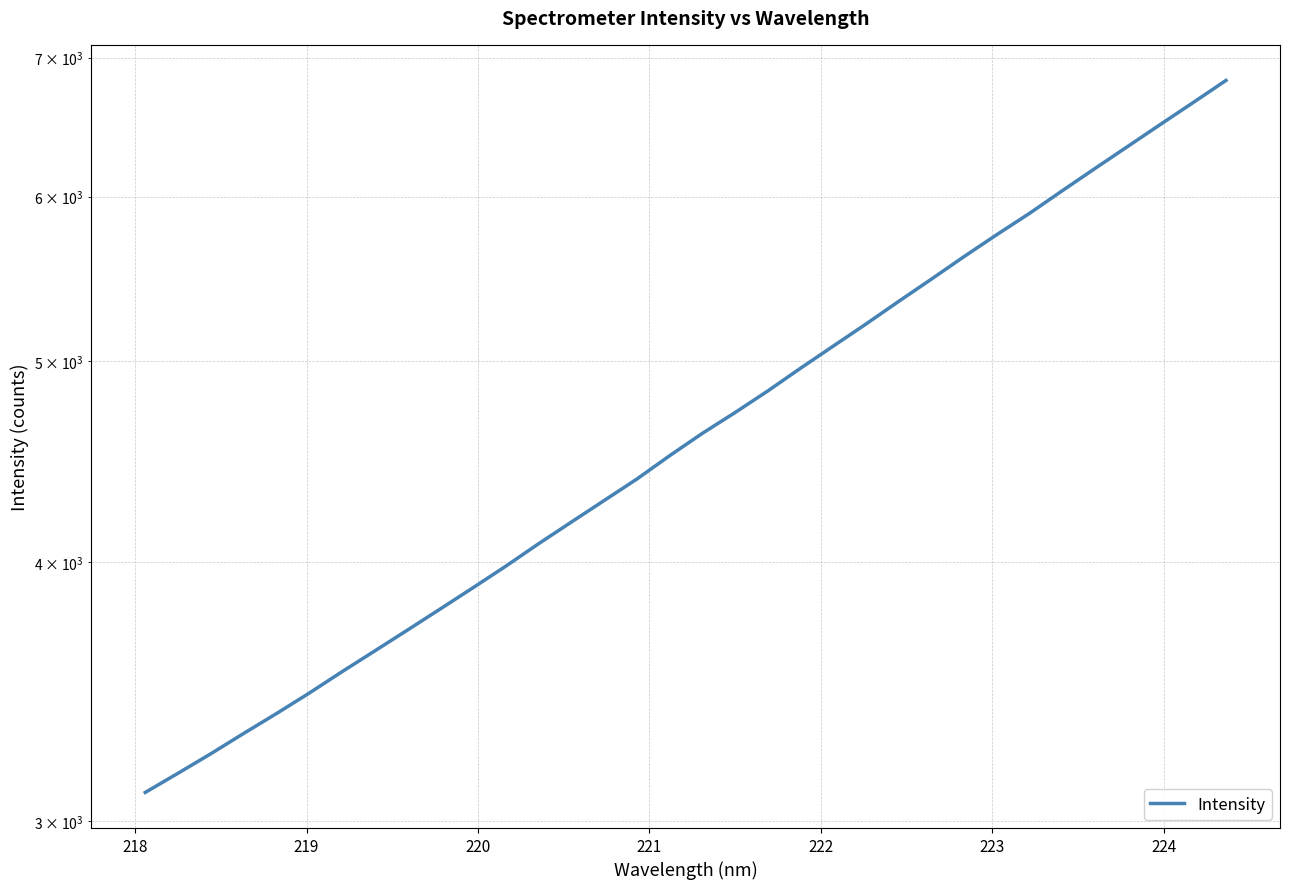

Reading left to right, transcribe all the data shown in this chart.

3096.4	3163.1	3232.3	3305.8	3379.6	3457.2	3540.3	3623.0	3708.1	3795.9	3886.4	3980.5	4080.9	4180.2	4281.3	4384.7	4499.7	4612.9	4720.7	4835.4	4959.0	5082.3	5208.3	5341.1	5474.7	5613.8	5752.0	5889.7	6039.3	6190.3	6343.4	6500.5	6659.9	6825.1